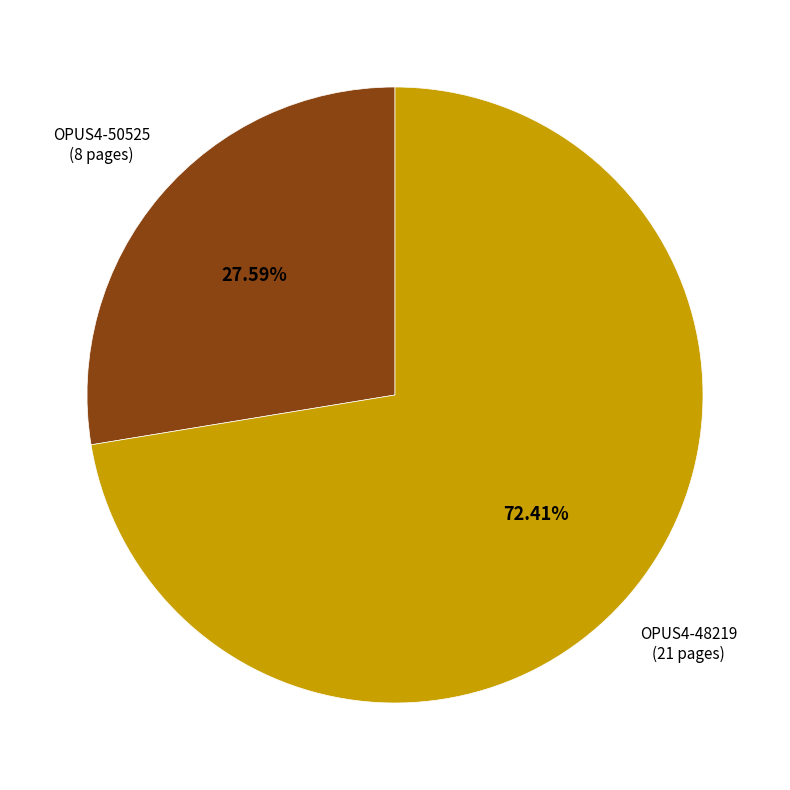

Does any single category account for the majority?

Yes